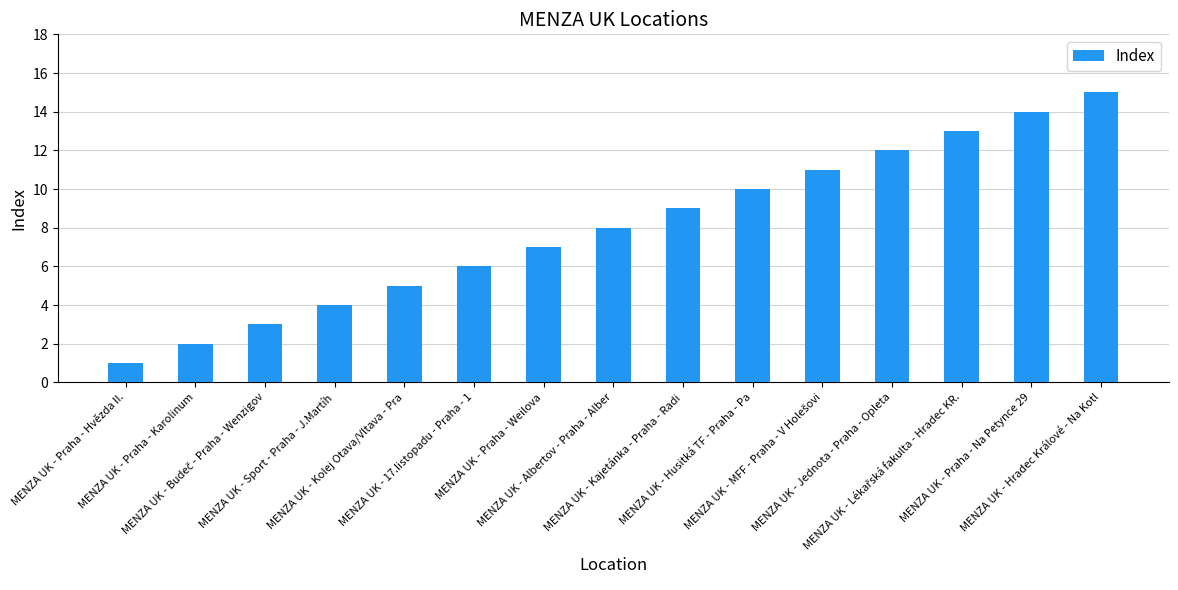

What is the sum of all values?

120